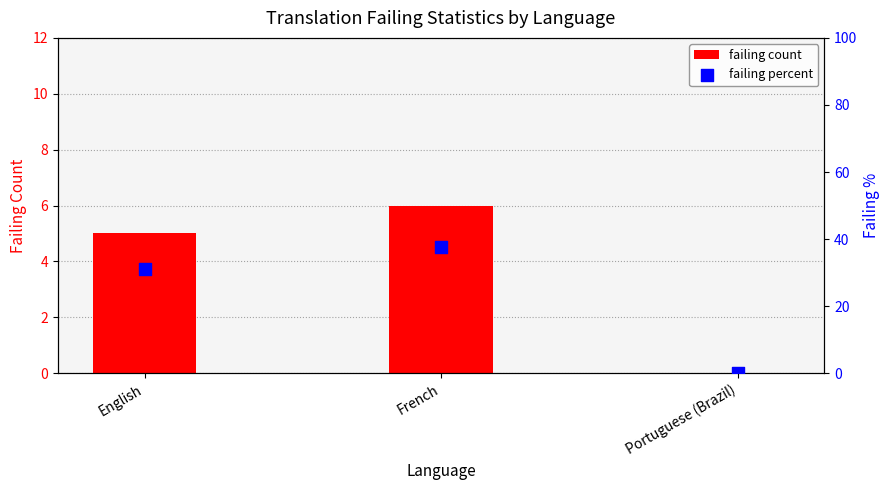

Which series reaches the minimum Y coordinate?

failing count